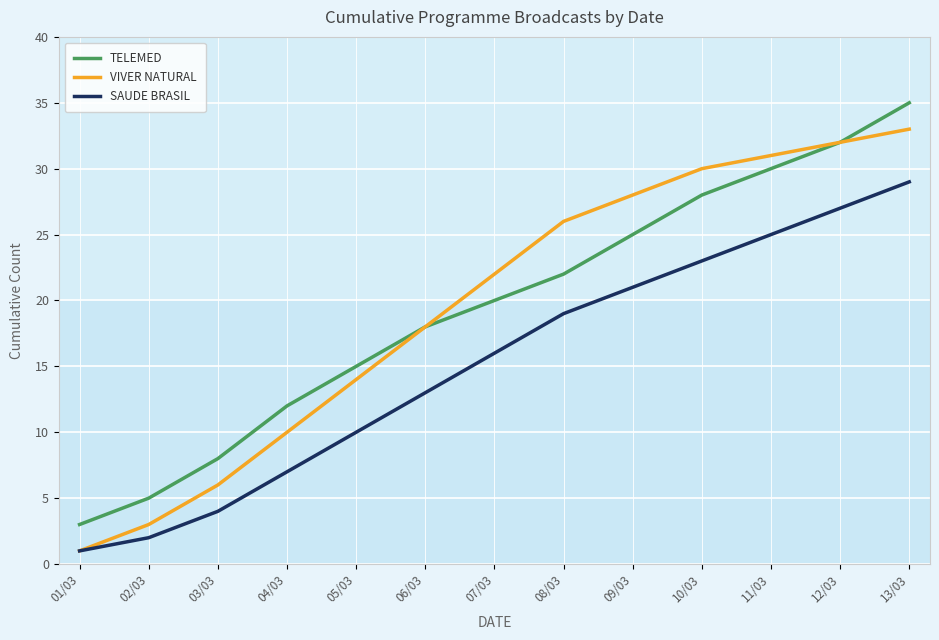

What is the total value across all series at 07/03?

58